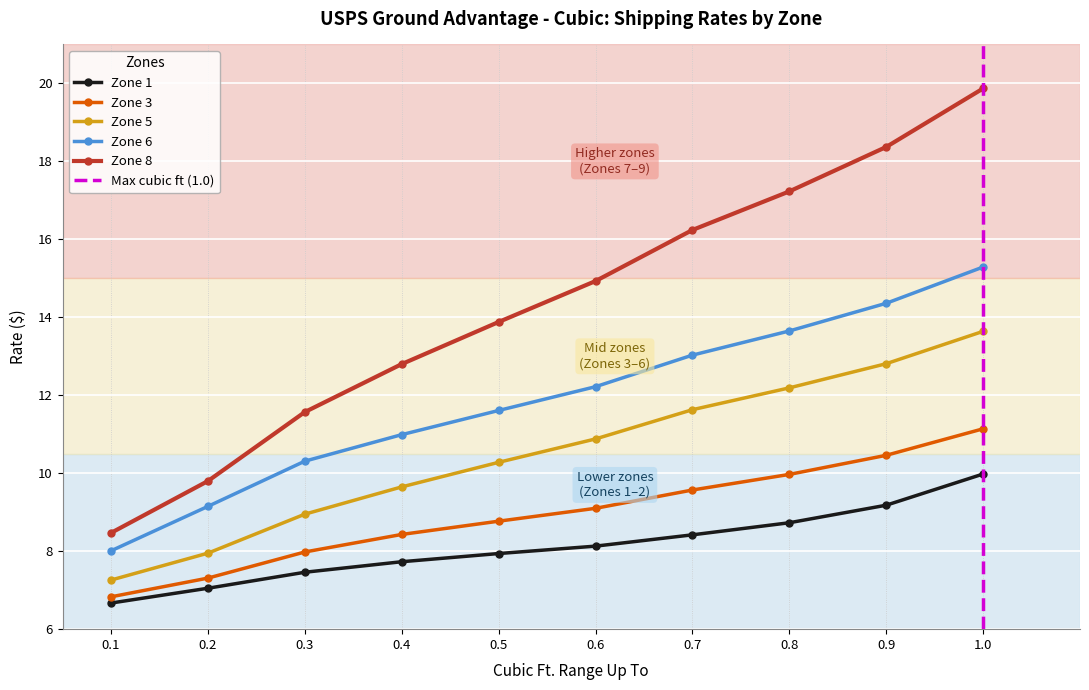

What is the lowest value of the Zone 6 series?

8.0